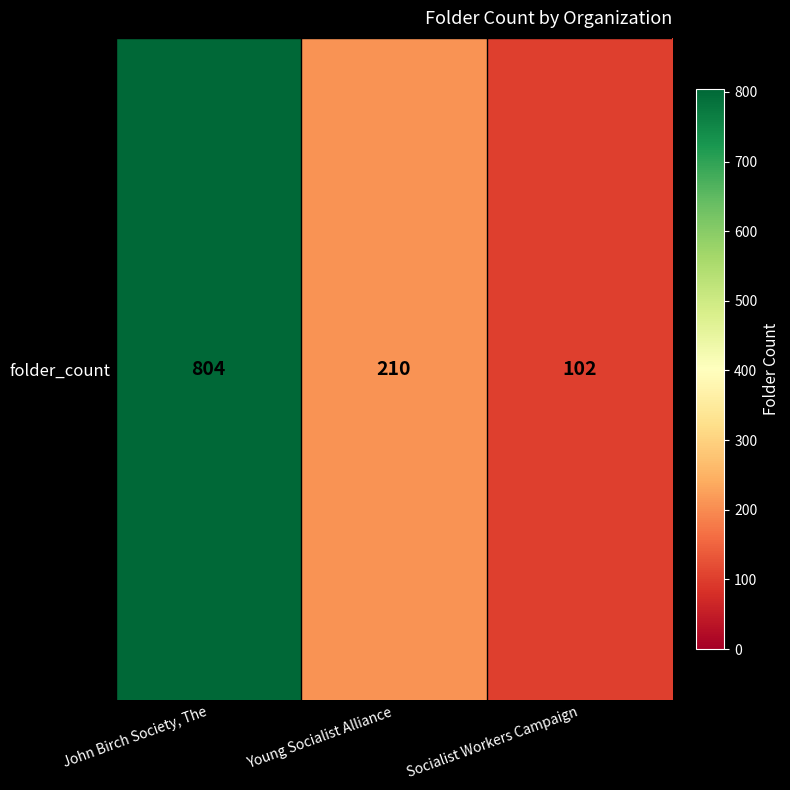

What is the sum of the values at Young Socialist Alliance and Socialist Workers Campaign?

312